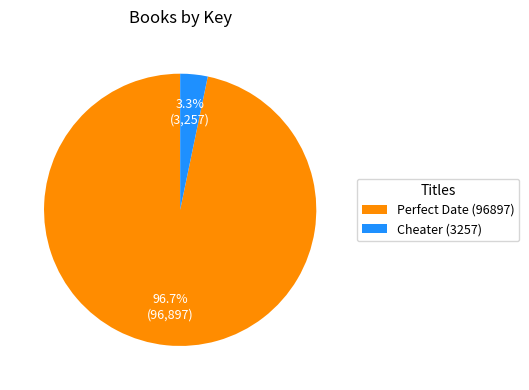

How many slices are in this pie chart?

2